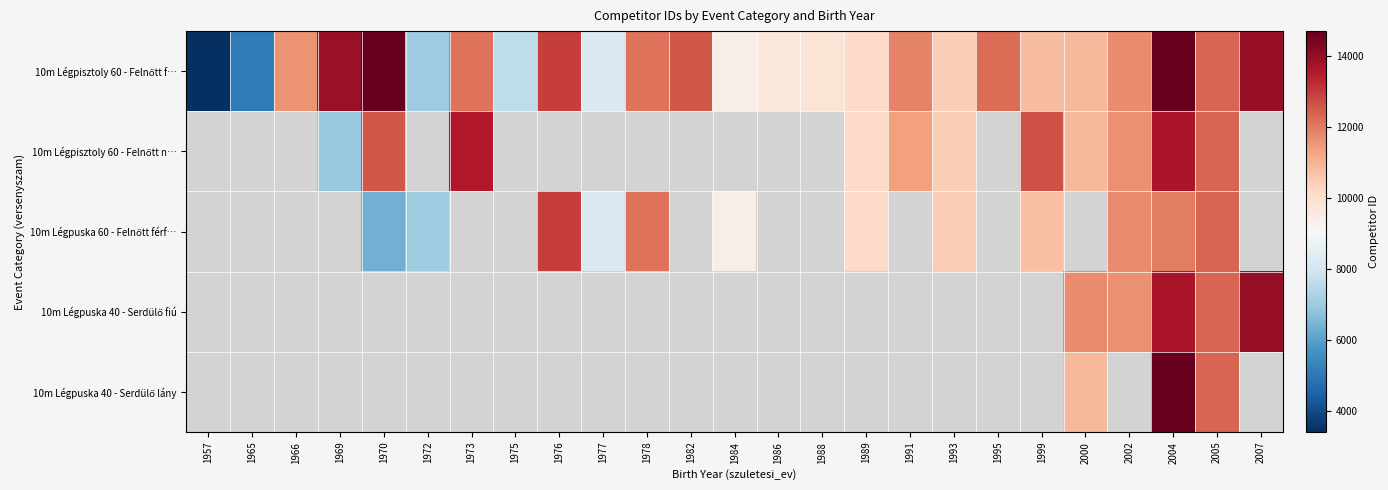

The value of 10m Légpuska 60 - Felnőtt férf… at 1984 is 9391.0. True or false?

True